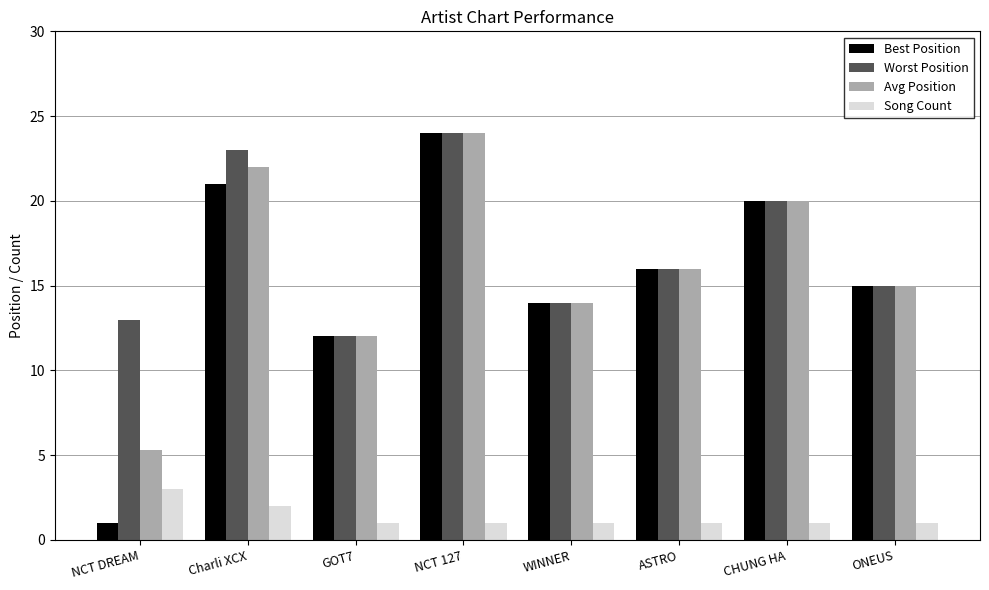

What is the sum of all Song Count values?

11.0